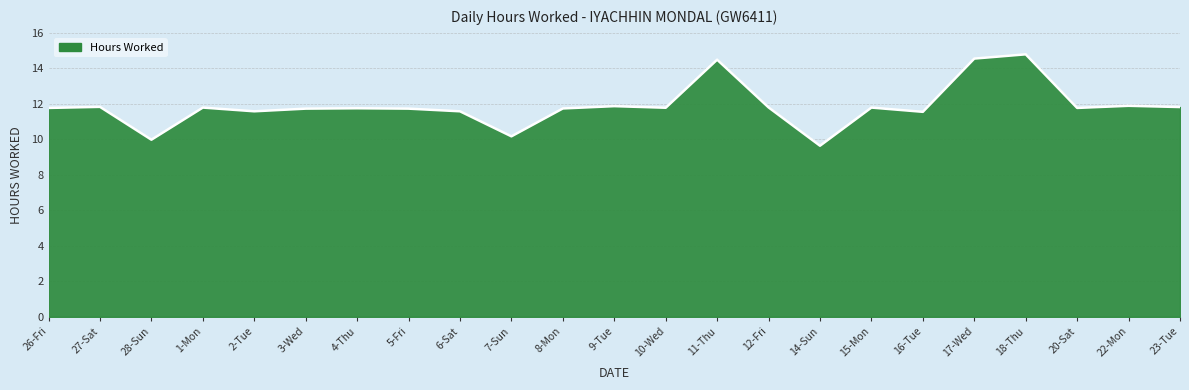

The chart shows a value of 19.0 at 10-Wed. True or false?

False